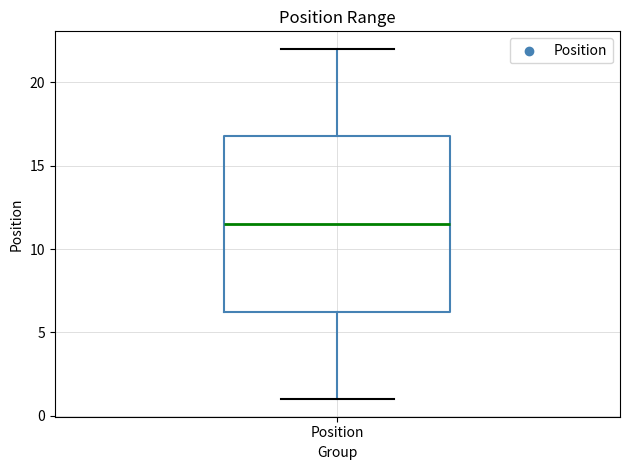

Read this box plot against the y-axis: the position of the median line, the range covered by the box, and the ends of both whiskers. The values are not printed on the chart, so give them approximately, as read against the axis.

median 11.5, box 6.5 to 17.0, whiskers 1.0 to 22.0